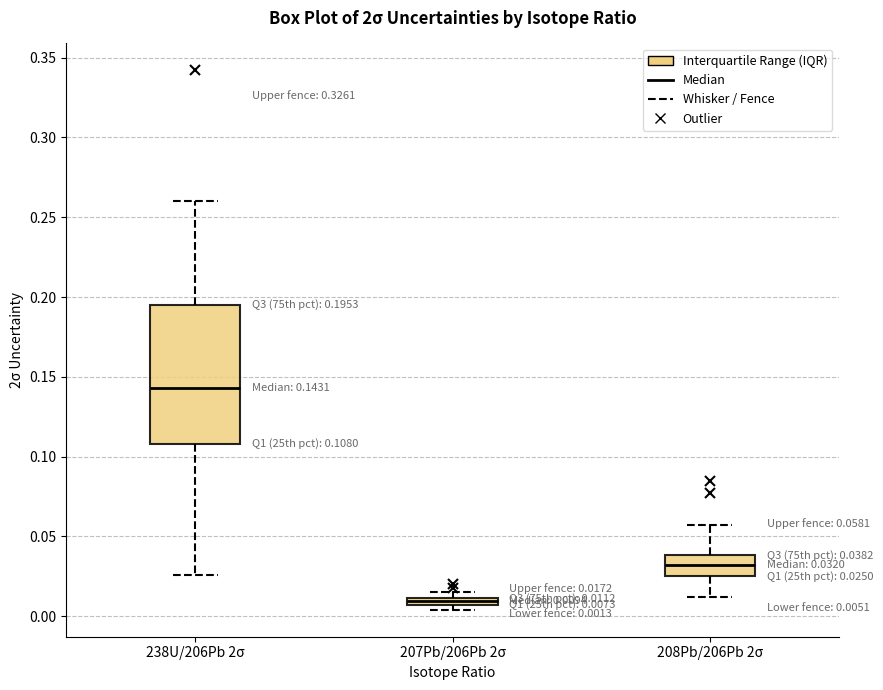

Which box is the tallest, from its lower edge to its upper edge?

238U/206Pb 2σ